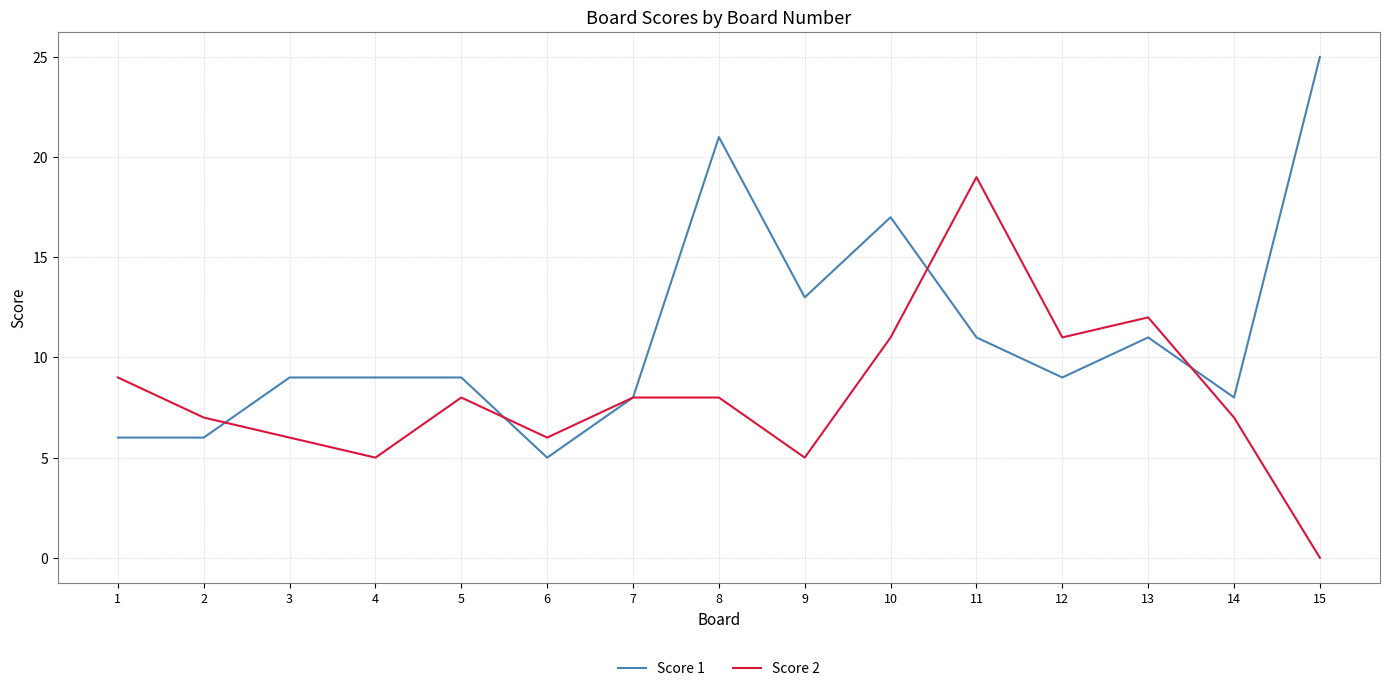

List the series in order of their peak value, lowest first.

Score 2, Score 1